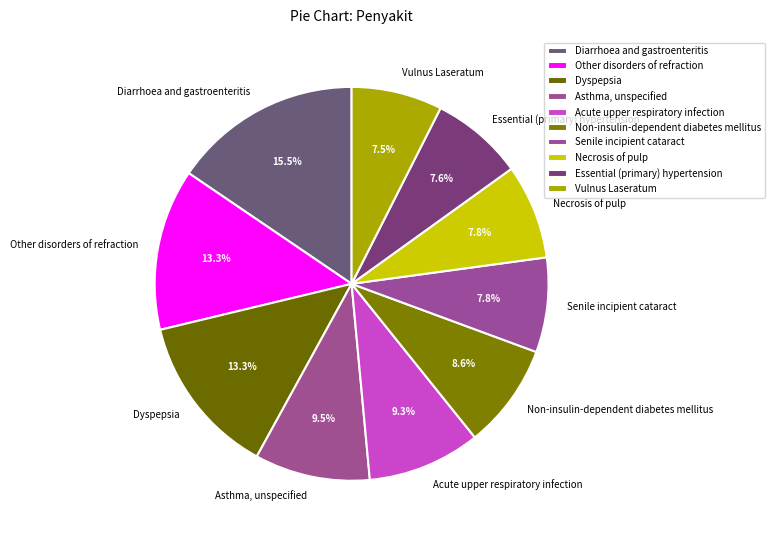

To the nearest percent, what percentage of the pie is Necrosis of pulp?

8%